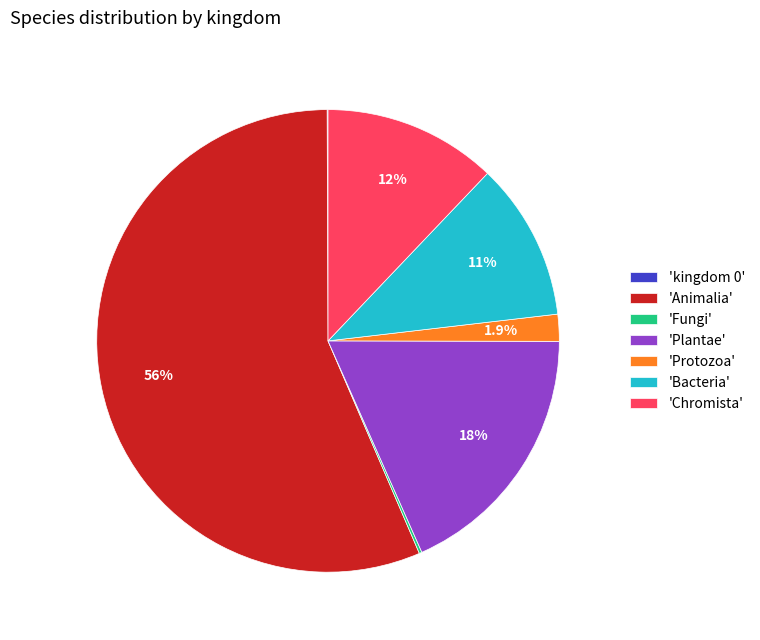

Which category accounts for the majority?

'Animalia'